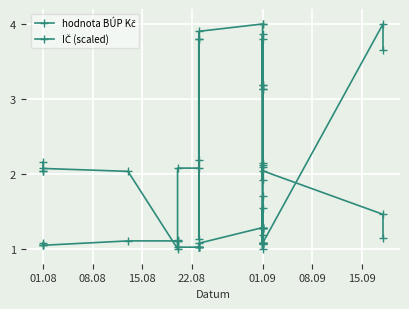

What is the label of the 24th point from the left?

01.09